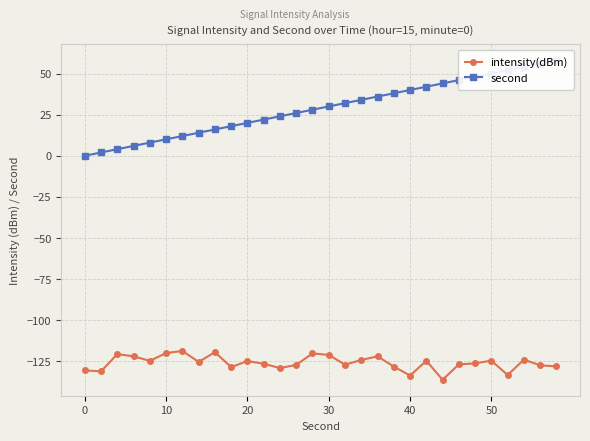

How many values in the second series are below 30?

15